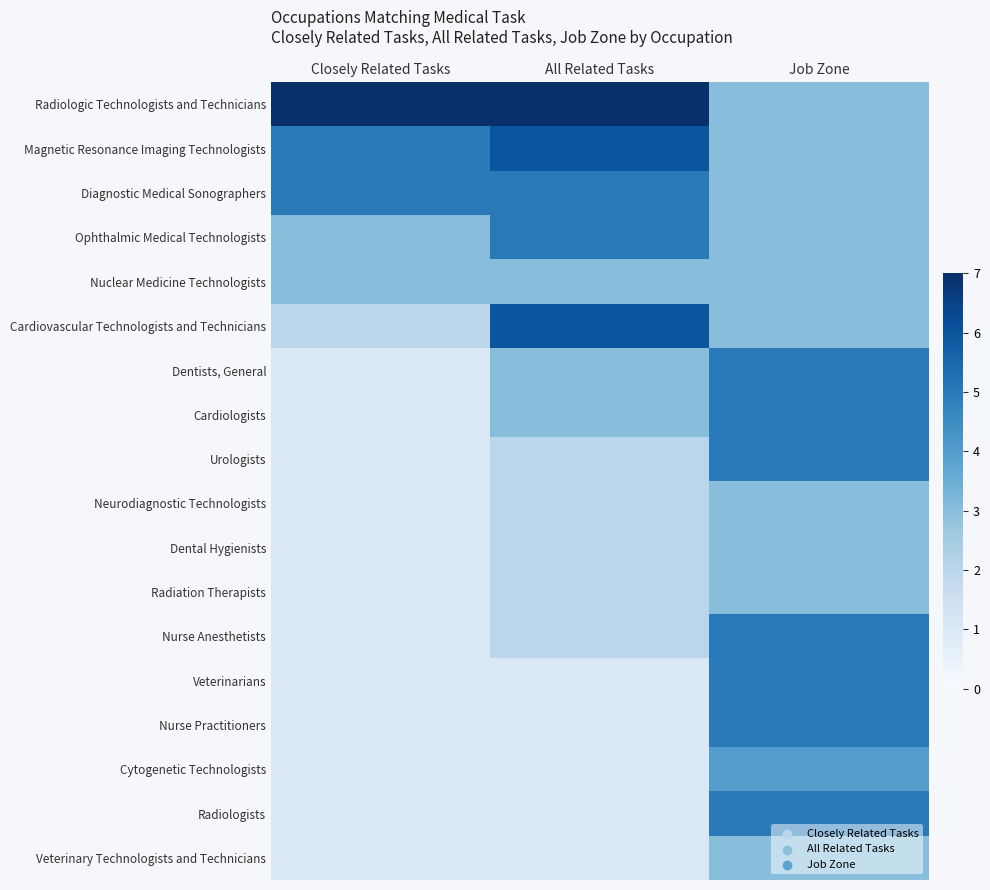

What is the difference between the highest and lowest values at All Related Tasks?

6